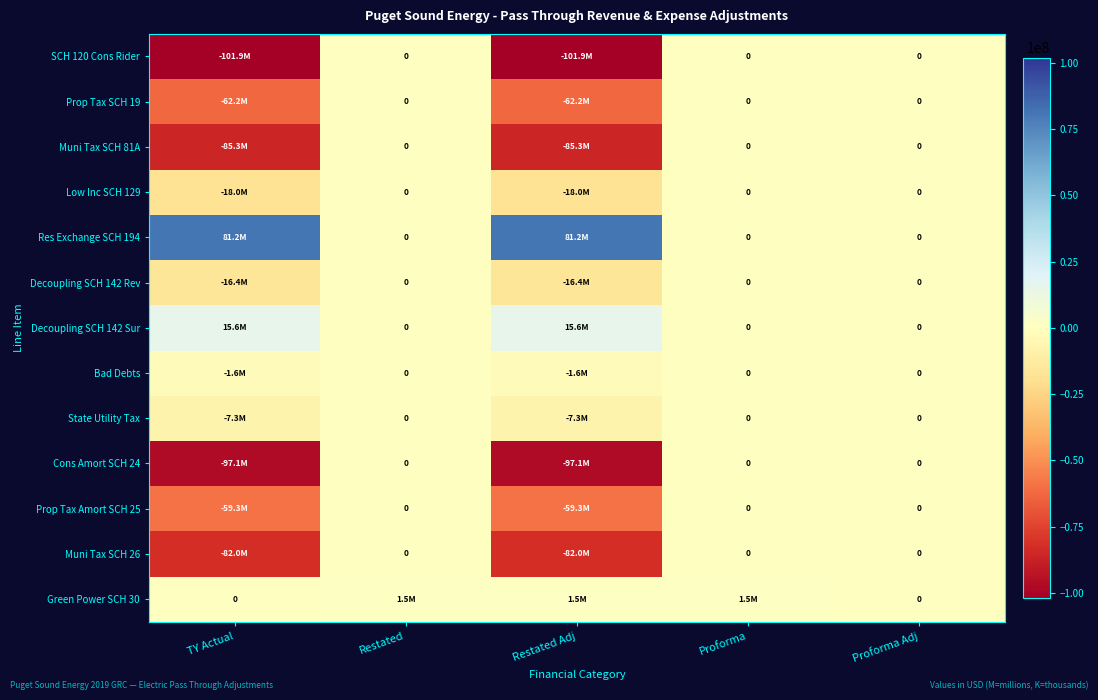

What is the minimum value shown in the chart?

-101866388.8